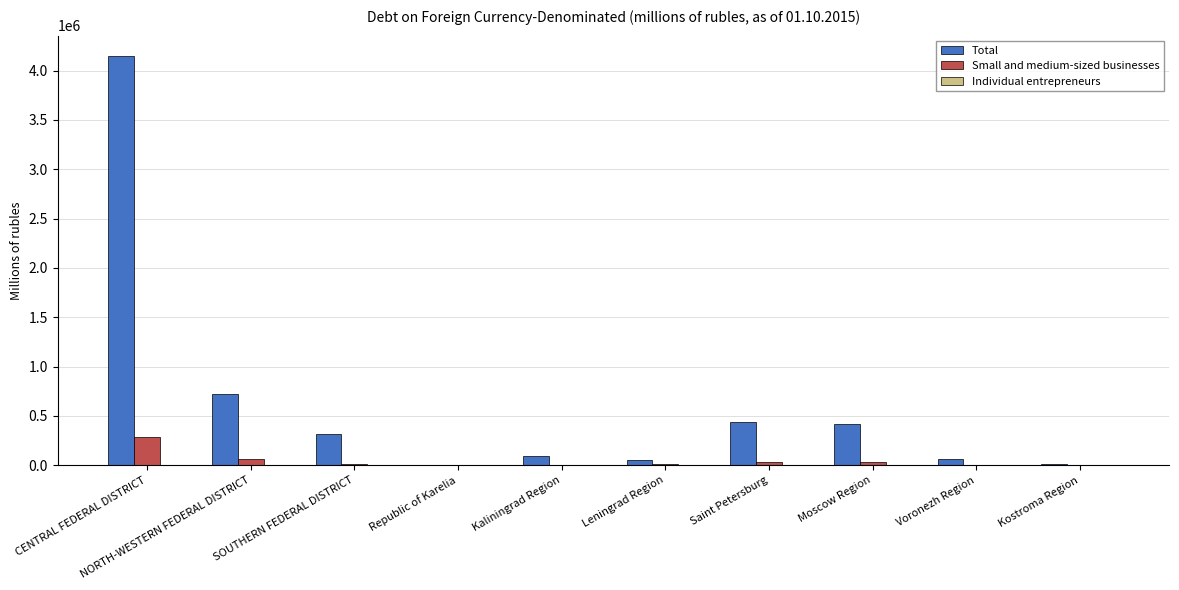

What is the difference between the Small and medium-sized businesses values at SOUTHERN FEDERAL DISTRICT and Kaliningrad Region?

9972